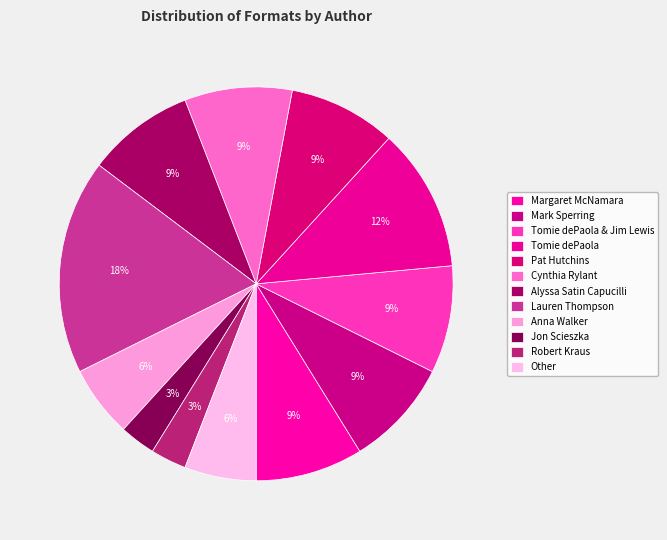

Rank the categories by value from highest to lowest.

Lauren Thompson, Tomie dePaola, Margaret McNamara, Mark Sperring, Tomie dePaola & Jim Lewis, Pat Hutchins, Cynthia Rylant, Alyssa Satin Capucilli, Anna Walker, Other, Jon Scieszka, Robert Kraus